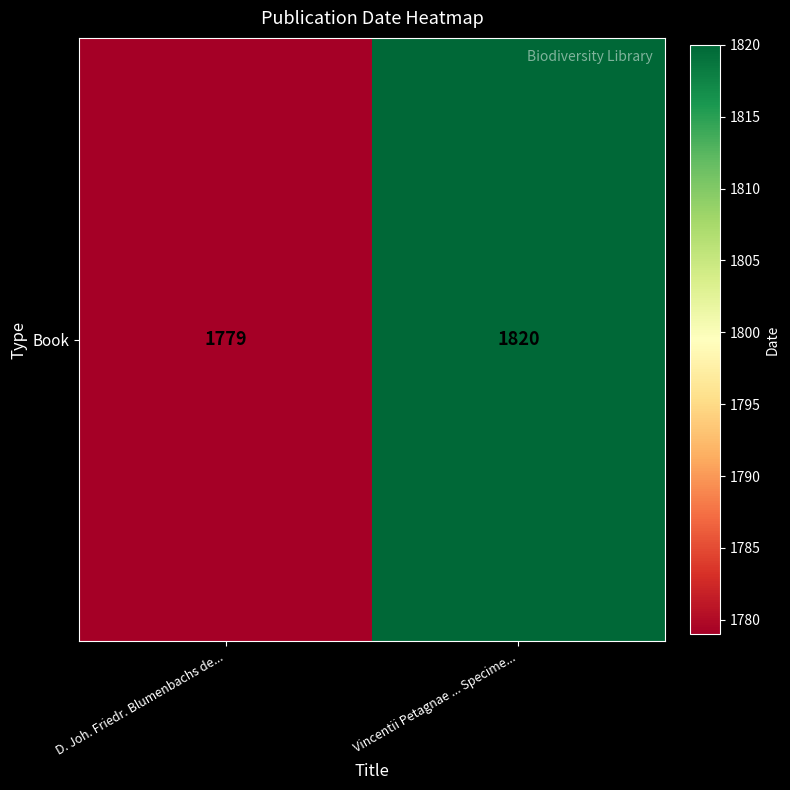

Which label corresponds to the largest value in the chart?

Vincentii Petagnae ... Specime...